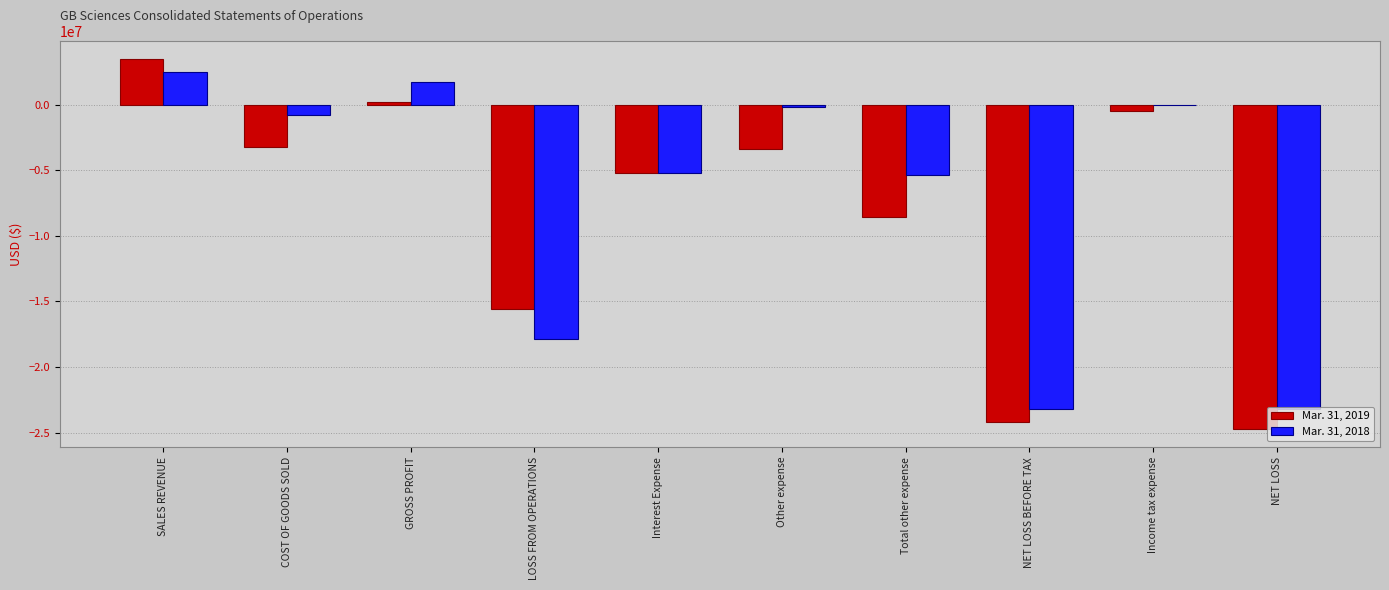

What is the spread (max minus min) of values at Total other expense?

3225240